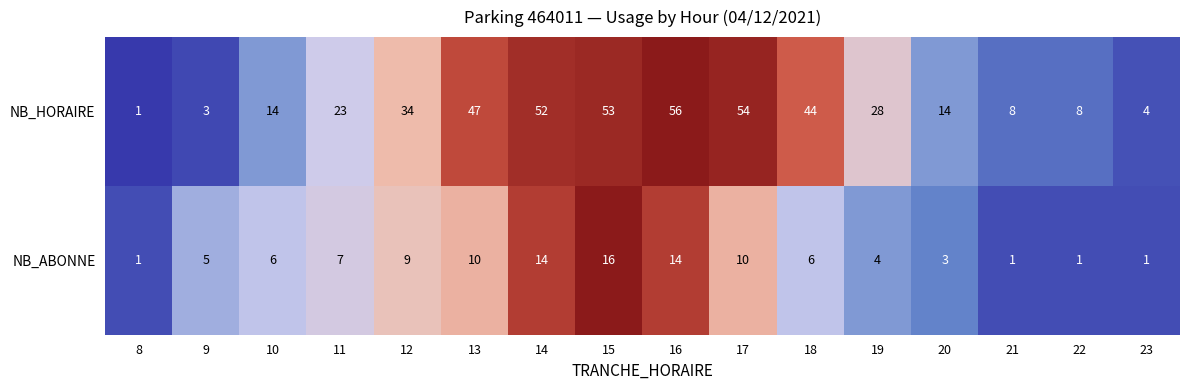

What is the greatest value displayed?

56